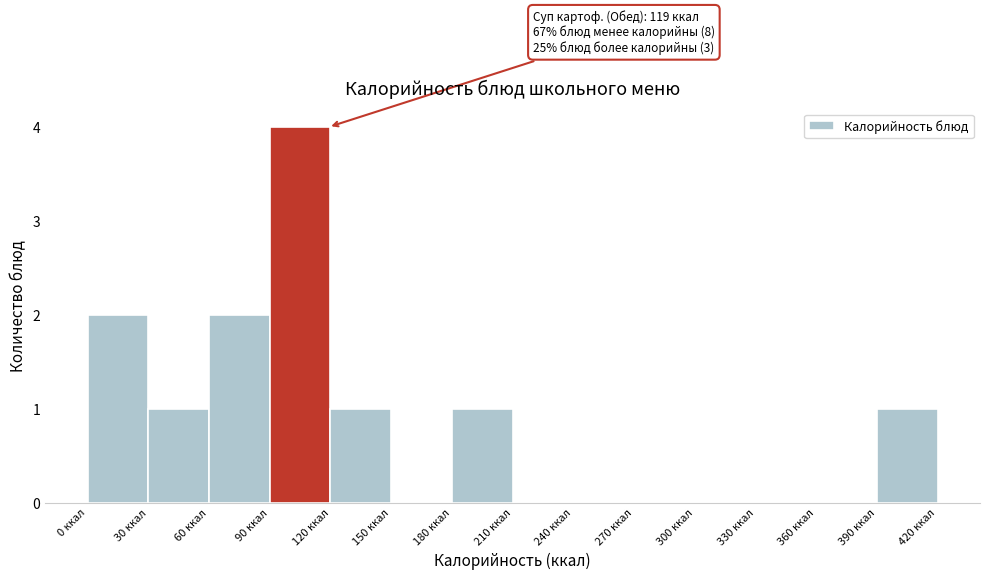

Over which range of the x-axis is the bar tallest?

90 to 120